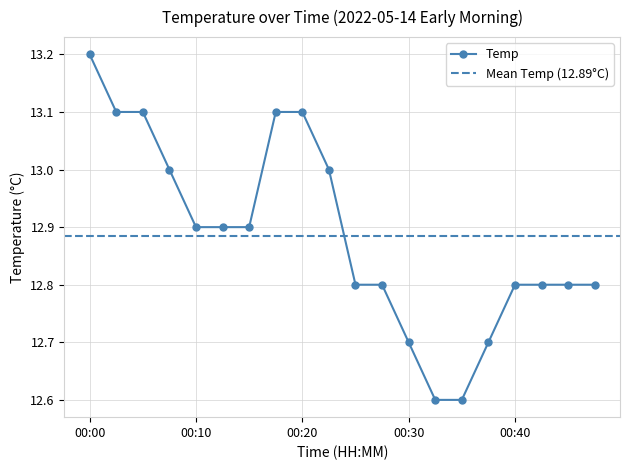

Reading left to right, transcribe all the data shown in this chart.

00:00=13.2	00:03=13.1	00:05=13.1	00:08=13.0	00:10=12.9	00:13=12.9	00:15=12.9	00:18=13.1	00:20=13.1	00:23=13.0	00:25=12.8	00:27=12.8	00:30=12.7	00:32=12.6	00:35=12.6	00:37=12.7	00:40=12.8	00:42=12.8	00:45=12.8	00:47=12.8